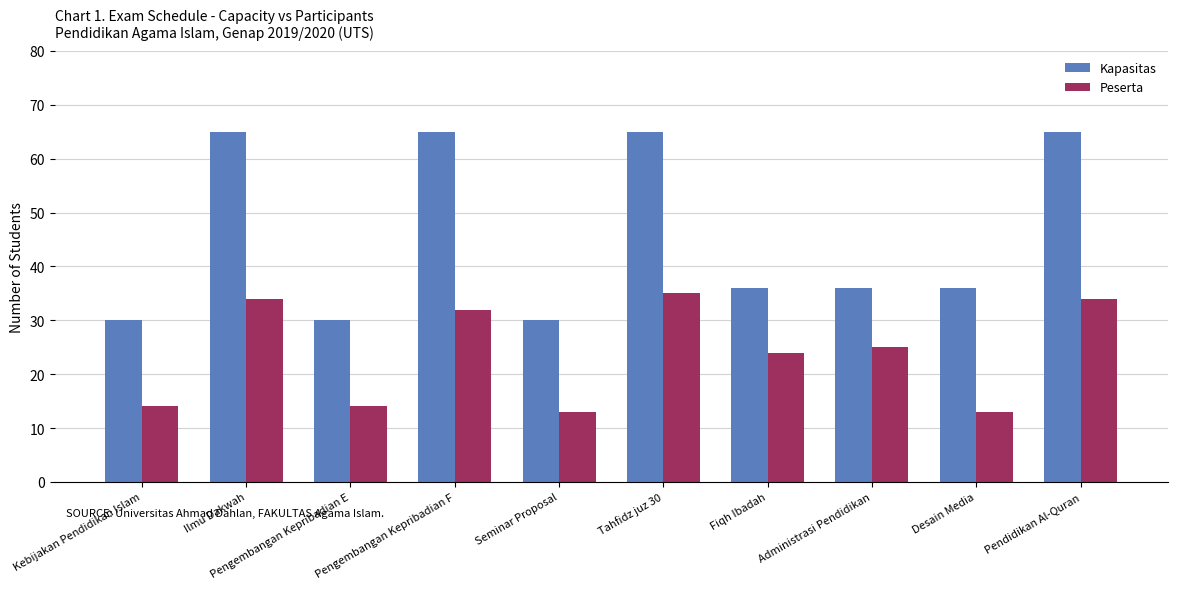

Is the value of Peserta at Pengembangan Kepribadian F greater than the value of Kapasitas at Pendidikan Al-Quran?

No